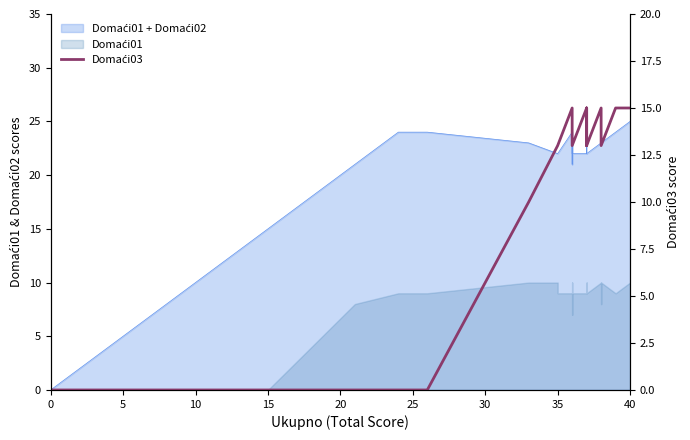

How many values are between 13 and 15?

22